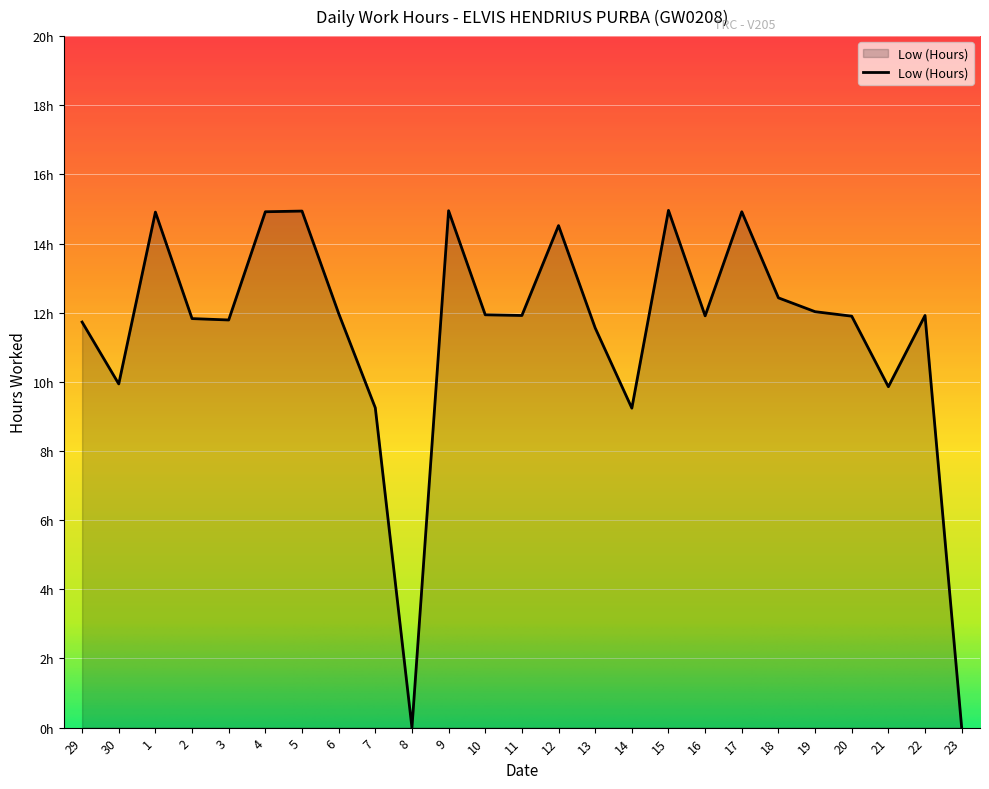

Is this an area chart (filled region under the line)?

Yes